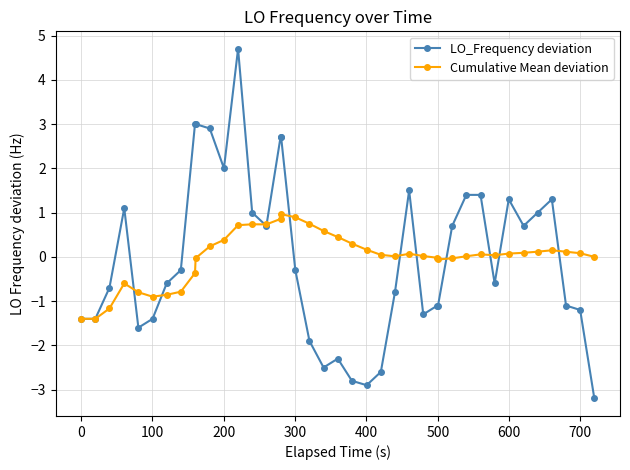

What is the value of the LO_Frequency deviation point at the 1st from the left?

-1.4